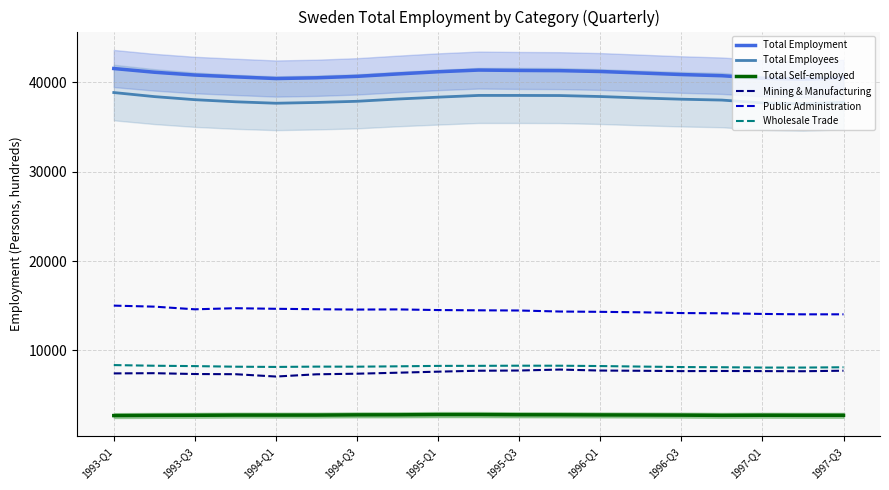

Is it true that Public Administration equals 4119 at 1996-Q3?

False